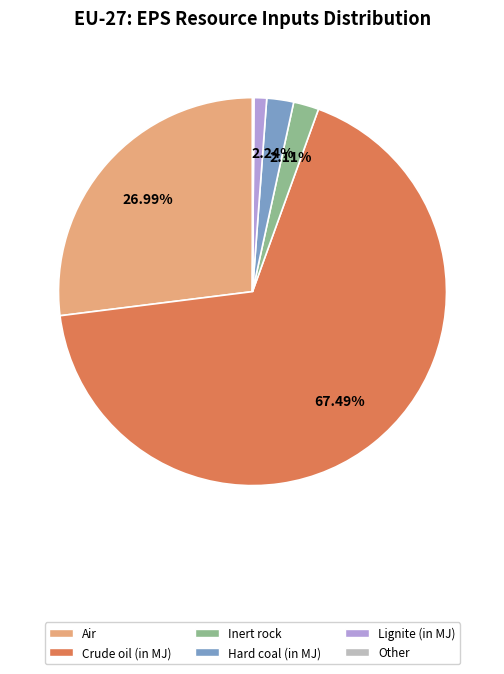

Does any single category account for the majority?

Yes